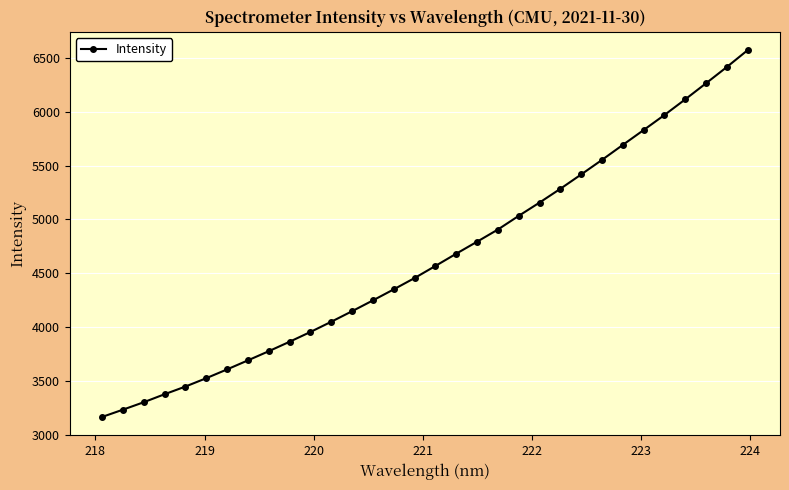

What is the difference between the maximum and minimum values?

3407.6